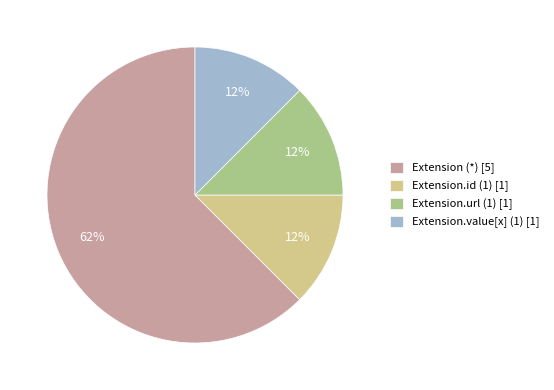

Is it true that Extension.value[x] (1) [1] is 12% of the pie?

True